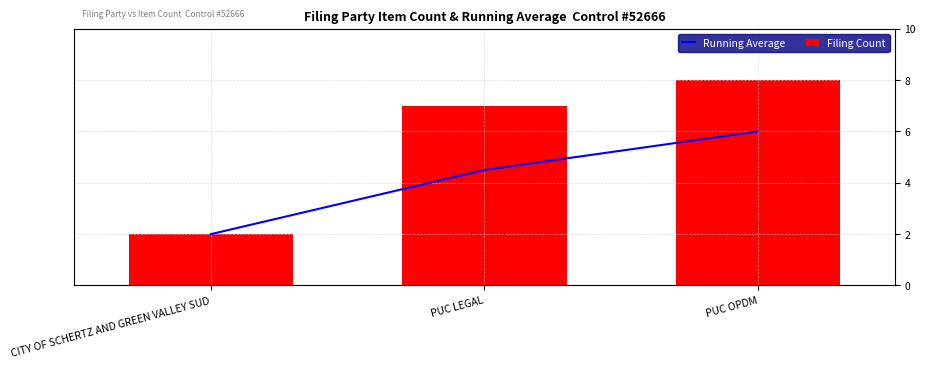

Reading left to right, extract all data points from this chart.

Running Average: CITY OF SCHERTZ AND GREEN VALLEY SUD=2.0	PUC LEGAL=4.5	PUC OPDM=6.0
Filing Count: CITY OF SCHERTZ AND GREEN VALLEY SUD=2.0	PUC LEGAL=7.0	PUC OPDM=8.0